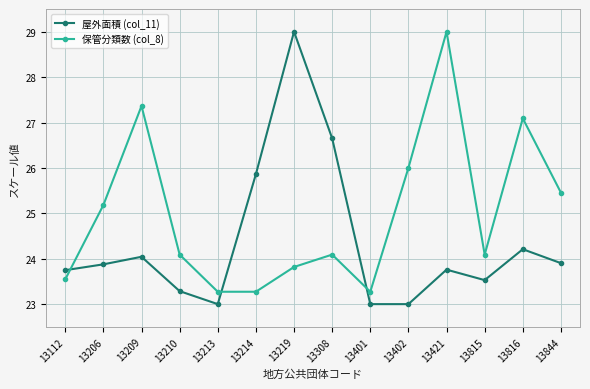

How many times do 保管分類数 (col_8) and 屋外面積 (col_11) cross each other?

3